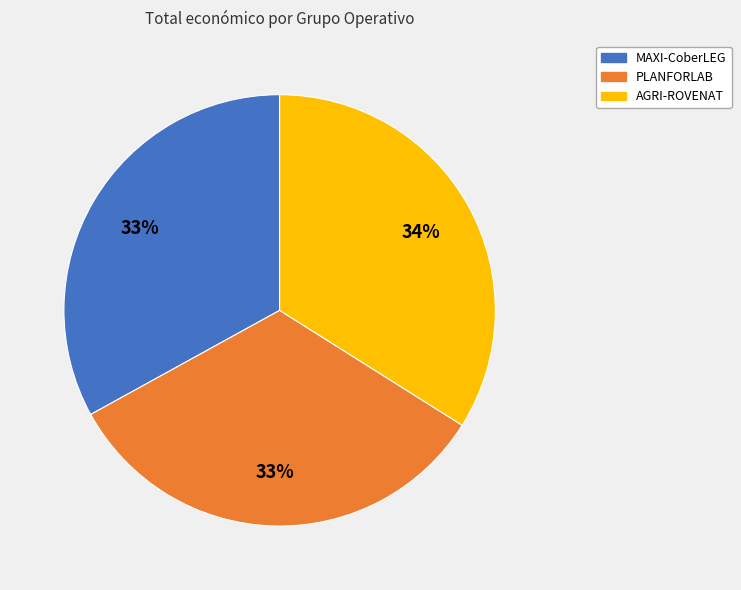

To the nearest percent, what portion does PLANFORLAB represent?

33%